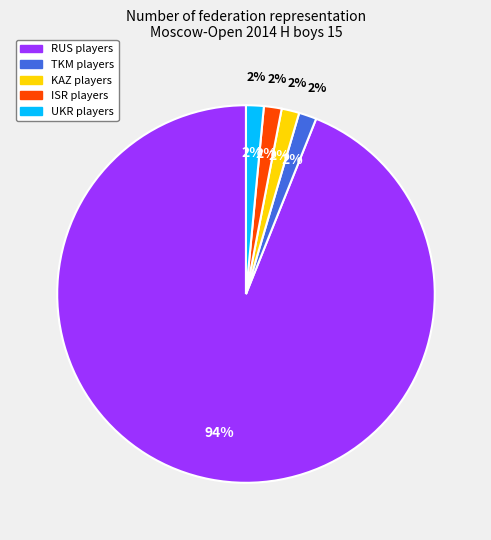

What percentage is the TKM slice, to the nearest percent?

2%